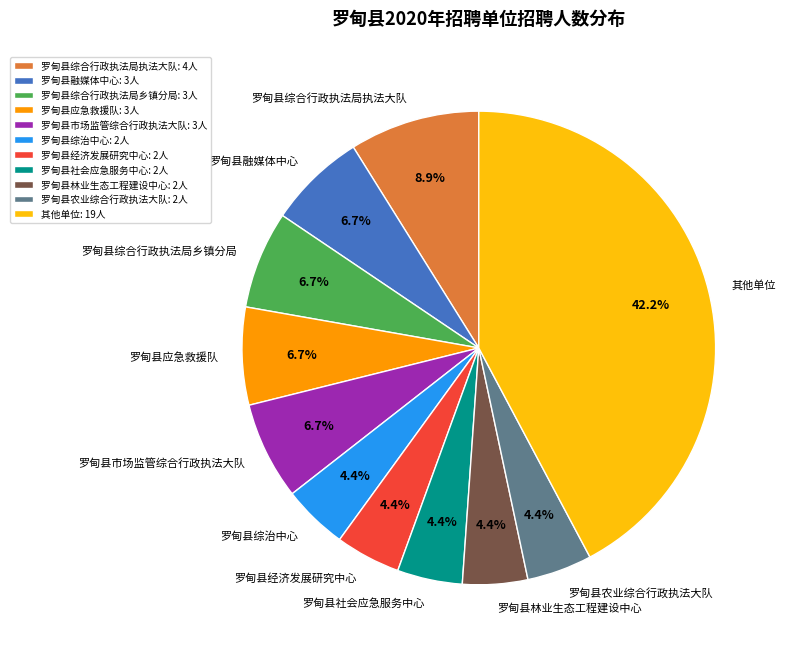

Do 罗甸县社会应急服务中心: 2人 and 罗甸县农业综合行政执法大队: 2人 together represent more than half of the pie?

No